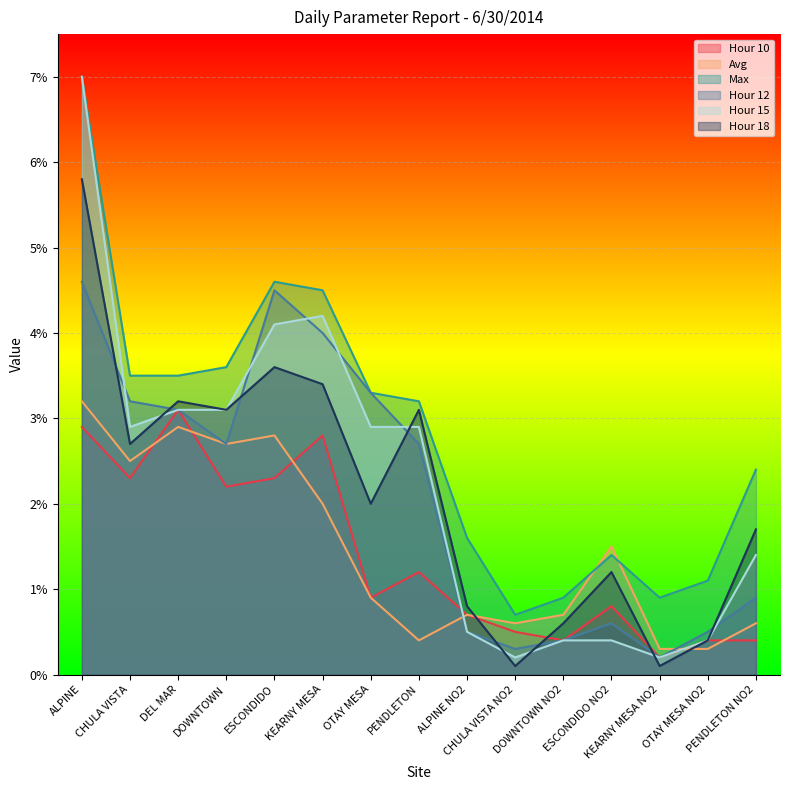

Reading left to right, transcribe all the data shown in this chart.

Hour 10: ALPINE=0.0	CHULA VISTA=0.0	DEL MAR=0.0	DOWNTOWN=0.0	ESCONDIDO=0.0	KEARNY MESA=0.0	OTAY MESA=0.0	PENDLETON=0.0	ALPINE NO2=0.0	CHULA VISTA NO2=0.0	DOWNTOWN NO2=0.0	ESCONDIDO NO2=0.0	KEARNY MESA NO2=0.0	OTAY MESA NO2=0.0	PENDLETON NO2=0.0
Avg: ALPINE=0.0	CHULA VISTA=0.0	DEL MAR=0.0	DOWNTOWN=0.0	ESCONDIDO=0.0	KEARNY MESA=0.0	OTAY MESA=0.0	PENDLETON=0.0	ALPINE NO2=0.0	CHULA VISTA NO2=0.0	DOWNTOWN NO2=0.0	ESCONDIDO NO2=0.0	KEARNY MESA NO2=0.0	OTAY MESA NO2=0.0	PENDLETON NO2=0.0
Max: ALPINE=0.1	CHULA VISTA=0.0	DEL MAR=0.0	DOWNTOWN=0.0	ESCONDIDO=0.0	KEARNY MESA=0.0	OTAY MESA=0.0	PENDLETON=0.0	ALPINE NO2=0.0	CHULA VISTA NO2=0.0	DOWNTOWN NO2=0.0	ESCONDIDO NO2=0.0	KEARNY MESA NO2=0.0	OTAY MESA NO2=0.0	PENDLETON NO2=0.0
Hour 12: ALPINE=0.0	CHULA VISTA=0.0	DEL MAR=0.0	DOWNTOWN=0.0	ESCONDIDO=0.0	KEARNY MESA=0.0	OTAY MESA=0.0	PENDLETON=0.0	ALPINE NO2=0.0	CHULA VISTA NO2=0.0	DOWNTOWN NO2=0.0	ESCONDIDO NO2=0.0	KEARNY MESA NO2=0.0	OTAY MESA NO2=0.0	PENDLETON NO2=0.0
Hour 15: ALPINE=0.1	CHULA VISTA=0.0	DEL MAR=0.0	DOWNTOWN=0.0	ESCONDIDO=0.0	KEARNY MESA=0.0	OTAY MESA=0.0	PENDLETON=0.0	ALPINE NO2=0.0	CHULA VISTA NO2=0.0	DOWNTOWN NO2=0.0	ESCONDIDO NO2=0.0	KEARNY MESA NO2=0.0	OTAY MESA NO2=0.0	PENDLETON NO2=0.0
Hour 18: ALPINE=0.1	CHULA VISTA=0.0	DEL MAR=0.0	DOWNTOWN=0.0	ESCONDIDO=0.0	KEARNY MESA=0.0	OTAY MESA=0.0	PENDLETON=0.0	ALPINE NO2=0.0	CHULA VISTA NO2=0.0	DOWNTOWN NO2=0.0	ESCONDIDO NO2=0.0	KEARNY MESA NO2=0.0	OTAY MESA NO2=0.0	PENDLETON NO2=0.0